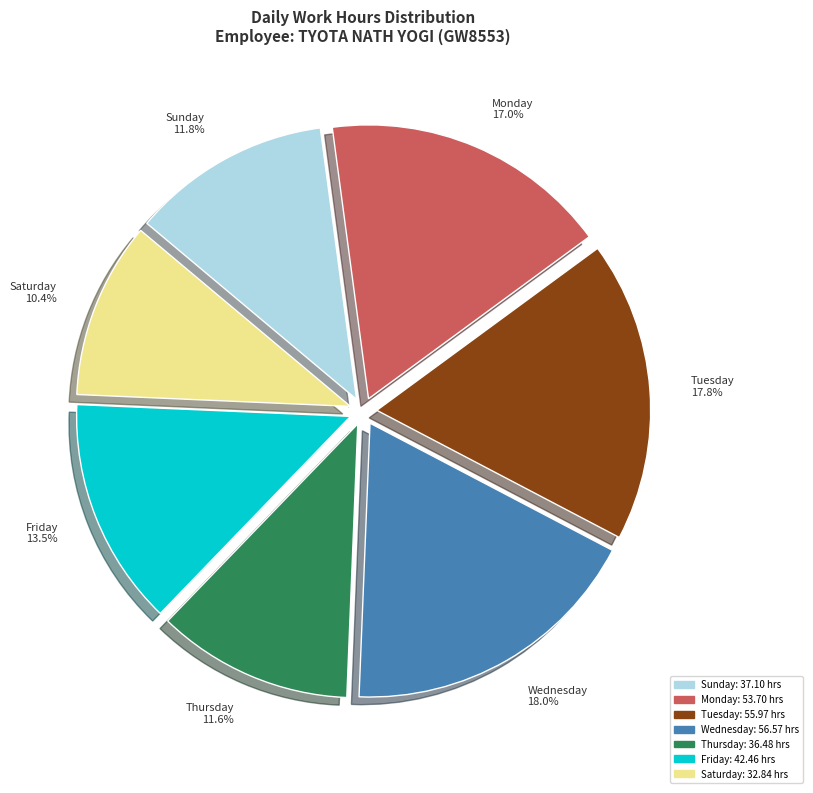

What is the ratio of the value at Saturday to the value at Wednesday?

0.6